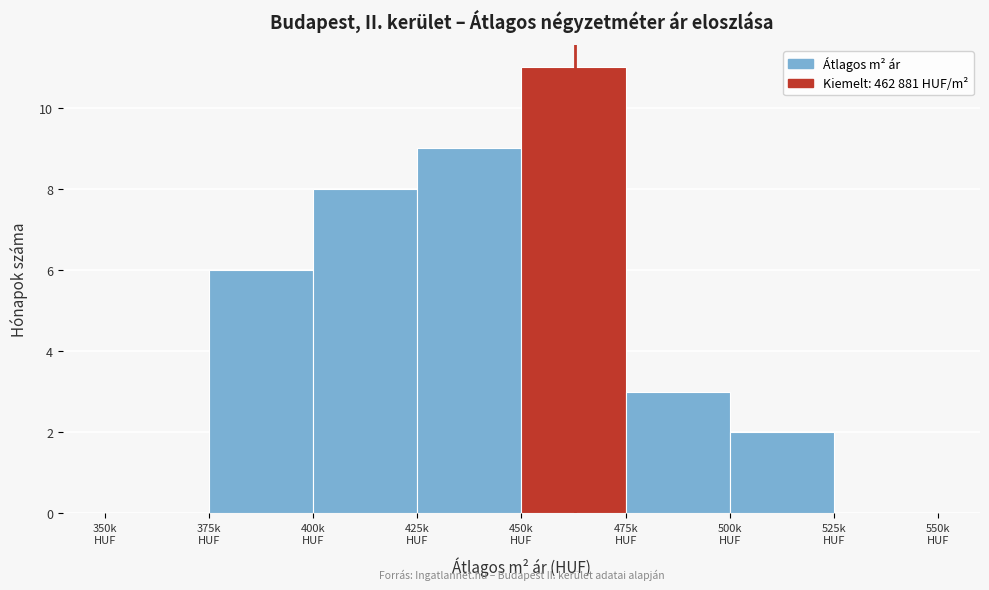

What is the greatest value displayed?

11